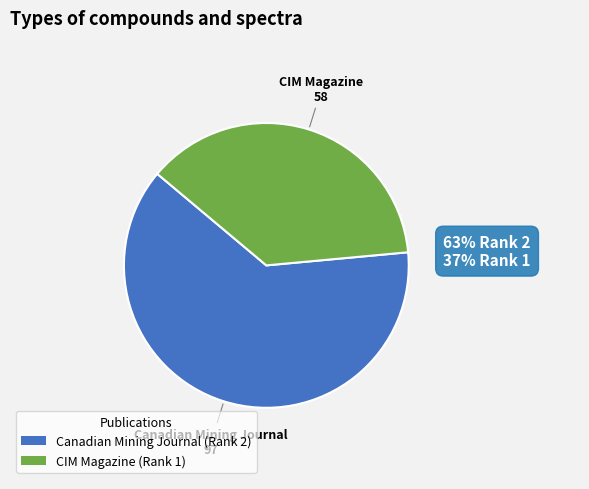

Is the sum of Canadian Mining Journal (Rank 2) and CIM Magazine (Rank 1) greater than half?

Yes